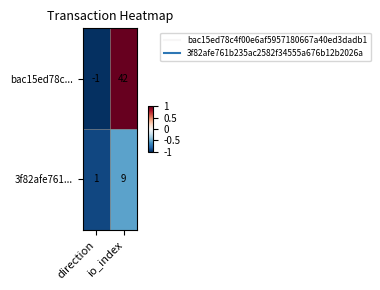

At io_index, list the series in order from largest to smallest.

bac15ed78c..., 3f82afe761...